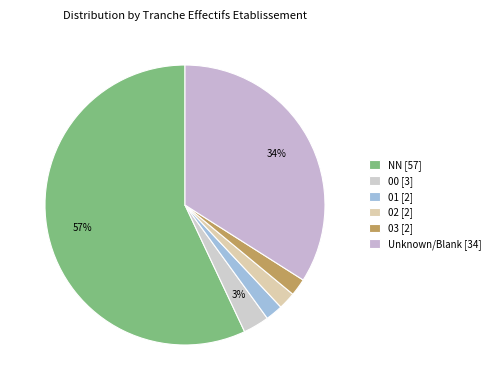

How many slices are in this pie chart?

6